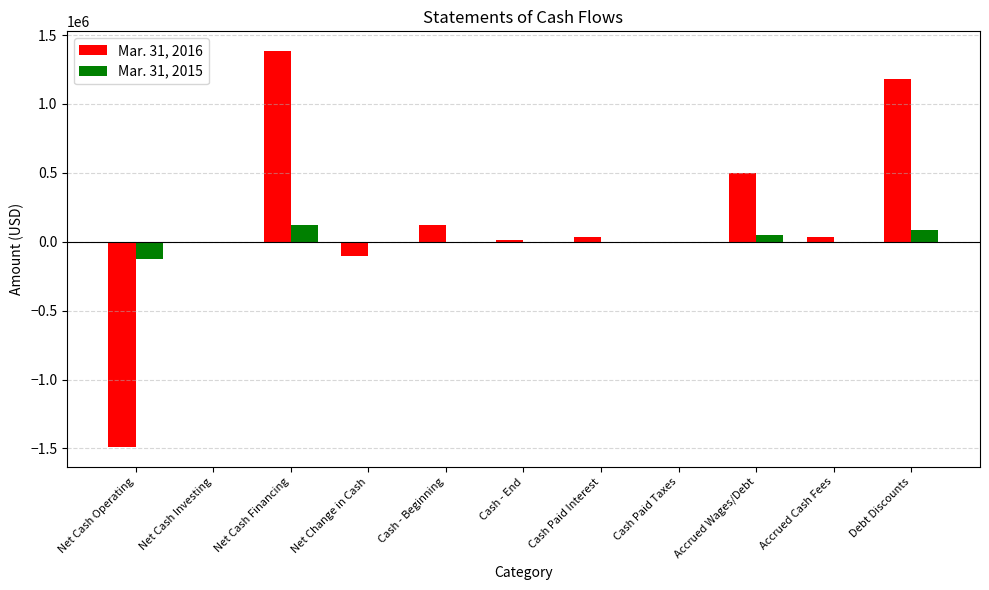

Where does the Mar. 31, 2016 series first go above 33000?

Net Cash Financing